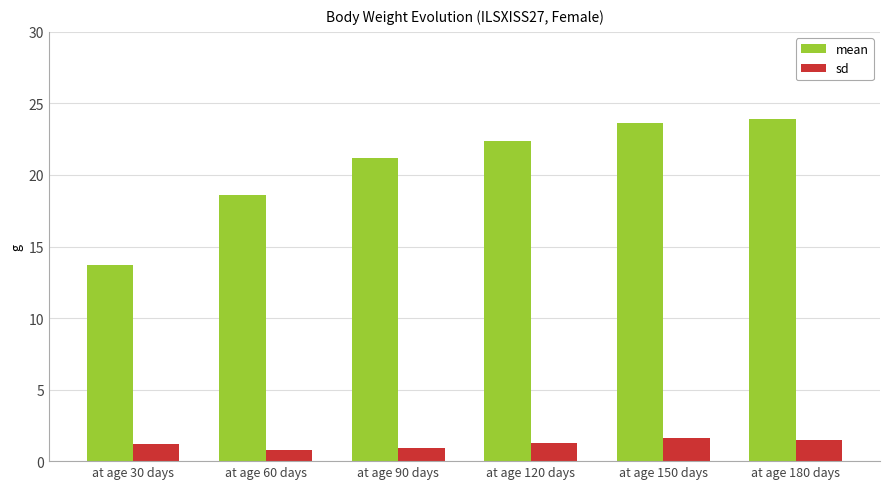

Which category has the highest value across all series?

at age 180 days